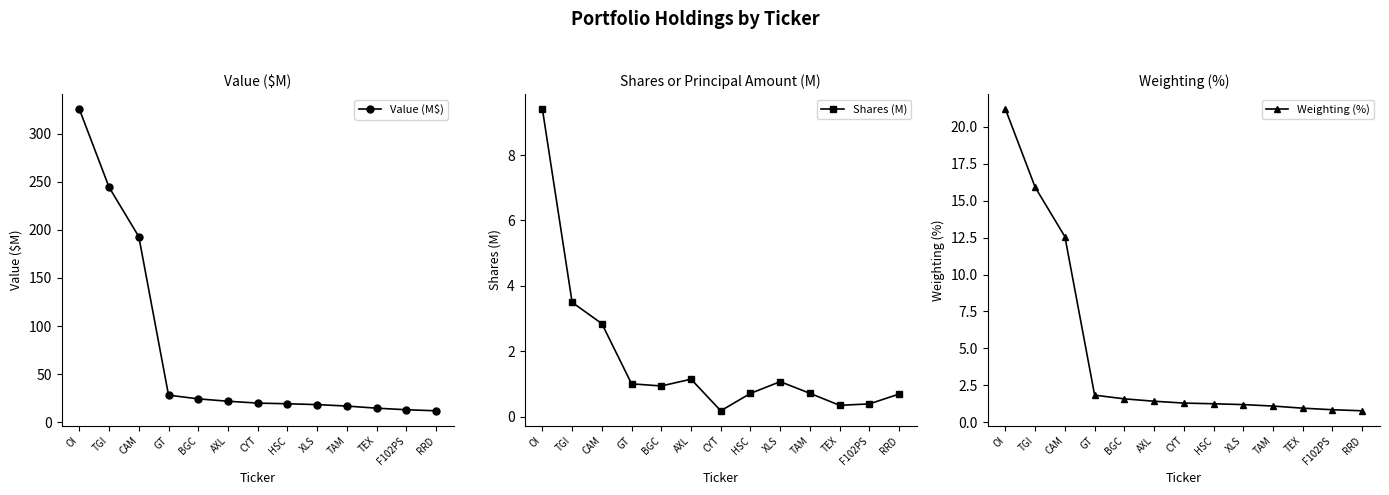

The value of Value (M$) at RRD is 7.7. True or false?

False